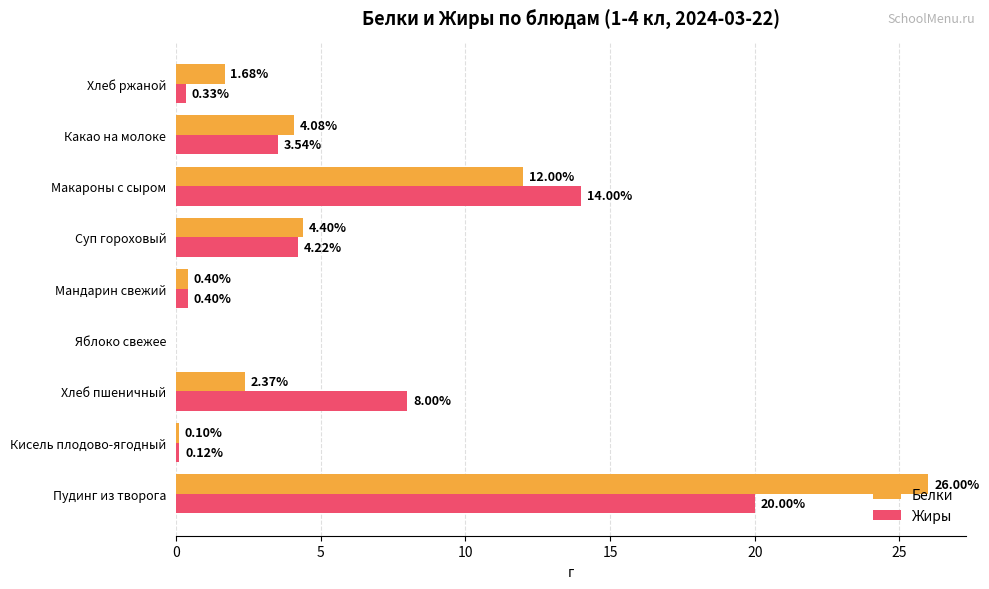

At which category does the chart reach its peak across all series?

Пудинг из творога